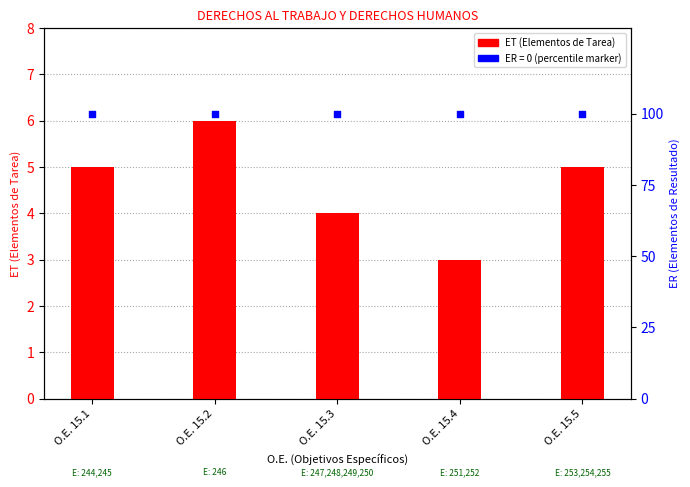

What is the total value across all series at O.E. 15.3?

104